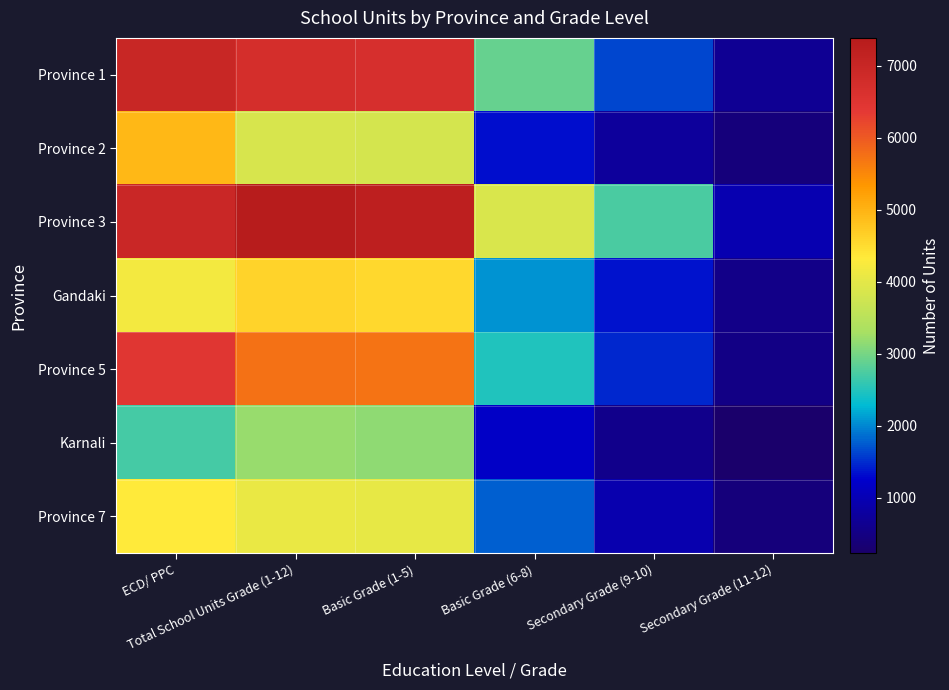

Reading left to right, list all the values displayed in this chart.

Province 1: ECD/ PPC=6983	Total School Units Grade (1-12)=6721	Basic Grade (1-5)=6673	Basic Grade (6-8)=2897	Secondary Grade (9-10)=1643	Secondary Grade (11-12)=676
Province 2: ECD/ PPC=4946	Total School Units Grade (1-12)=3853	Basic Grade (1-5)=3819	Basic Grade (6-8)=1348	Secondary Grade (9-10)=740	Secondary Grade (11-12)=401
Province 3: ECD/ PPC=6948	Total School Units Grade (1-12)=7388	Basic Grade (1-5)=7240	Basic Grade (6-8)=3884	Secondary Grade (9-10)=2727	Secondary Grade (11-12)=978
Gandaki: ECD/ PPC=4179	Total School Units Grade (1-12)=4607	Basic Grade (1-5)=4544	Basic Grade (6-8)=2054	Secondary Grade (9-10)=1361	Secondary Grade (11-12)=561
Province 5: ECD/ PPC=6464	Total School Units Grade (1-12)=5764	Basic Grade (1-5)=5728	Basic Grade (6-8)=2476	Secondary Grade (9-10)=1463	Secondary Grade (11-12)=532
Karnali: ECD/ PPC=2711	Total School Units Grade (1-12)=3199	Basic Grade (1-5)=3161	Basic Grade (6-8)=1182	Secondary Grade (9-10)=574	Secondary Grade (11-12)=230
Province 7: ECD/ PPC=4337	Total School Units Grade (1-12)=4069	Basic Grade (1-5)=4046	Basic Grade (6-8)=1791	Secondary Grade (9-10)=939	Secondary Grade (11-12)=403